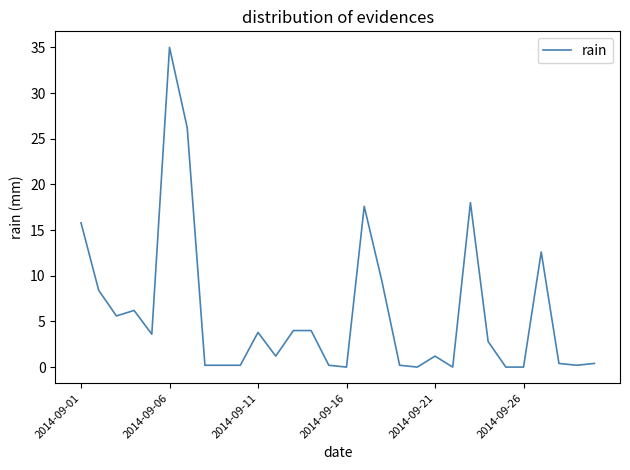

What is the difference between the second highest and minimum values?

26.2